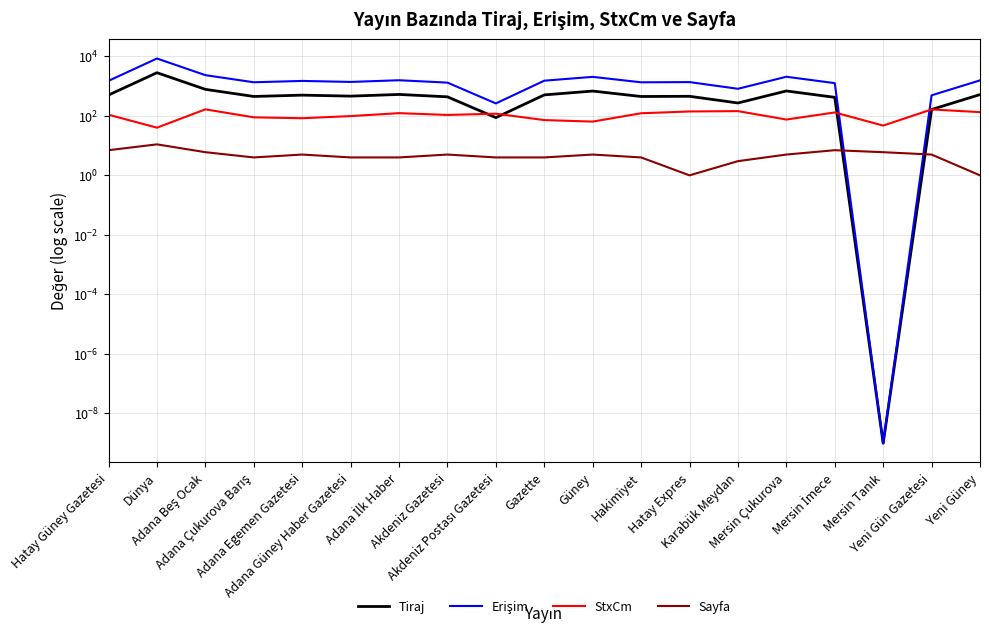

How many lines are shown in the chart?

4